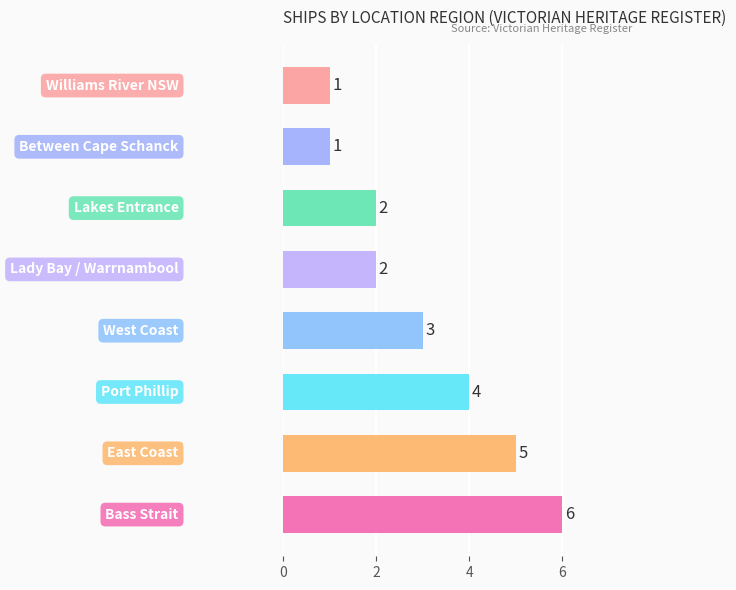

What is the minimum value shown in the chart?

1